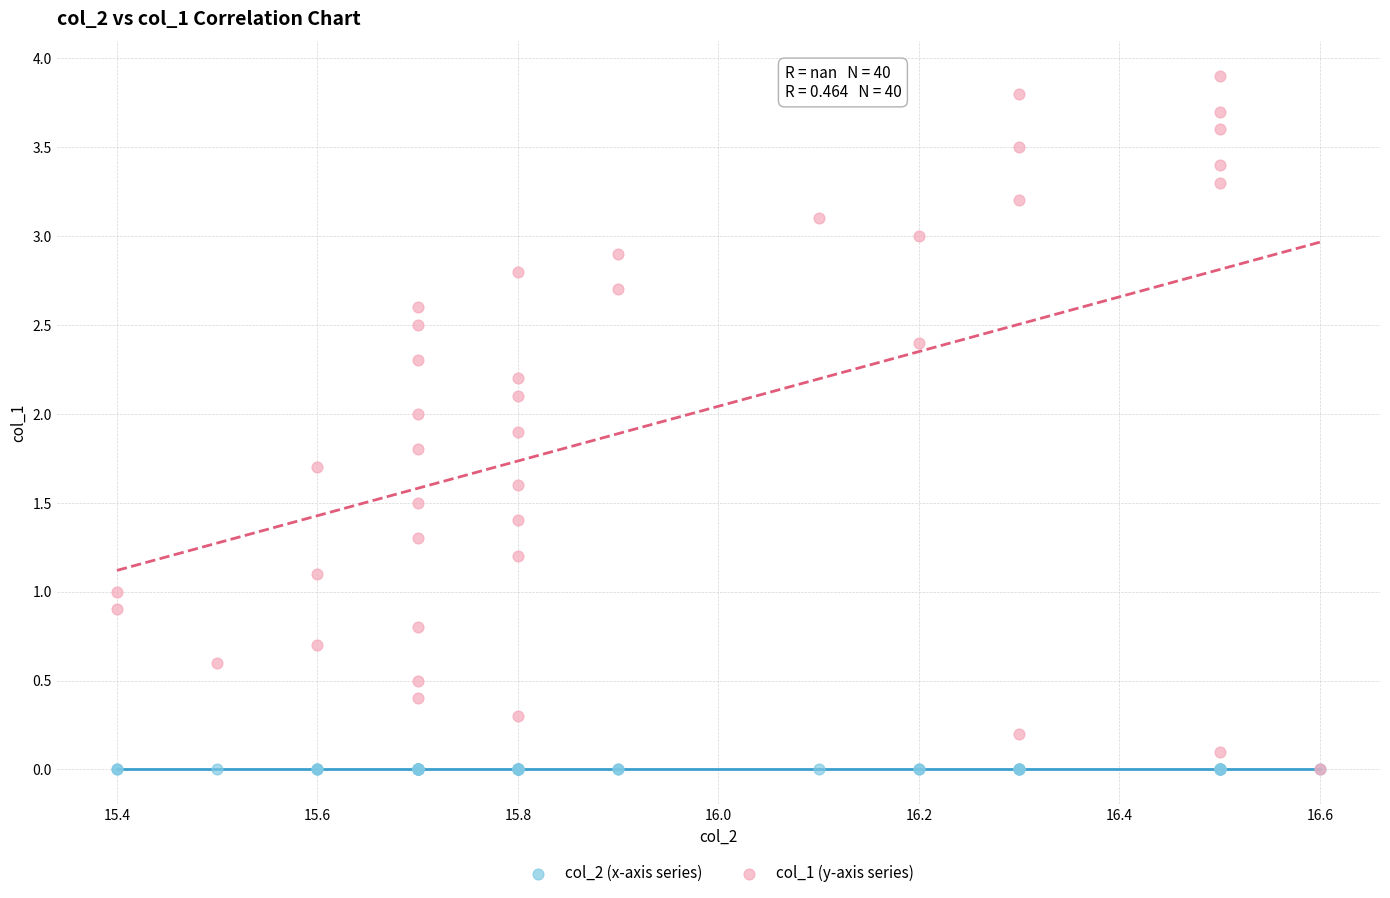

Which series reaches the maximum Y coordinate?

col_1 (y-axis series)